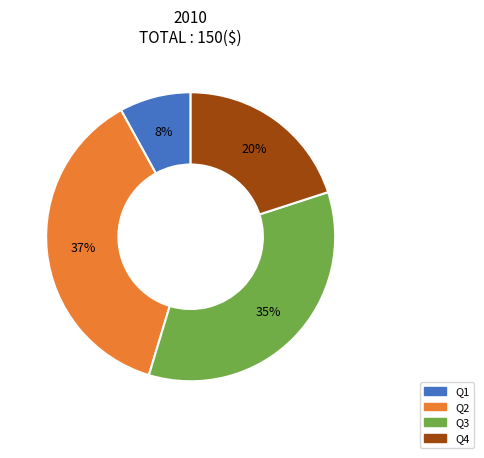

To the nearest percent, what is the average slice percentage?

25%